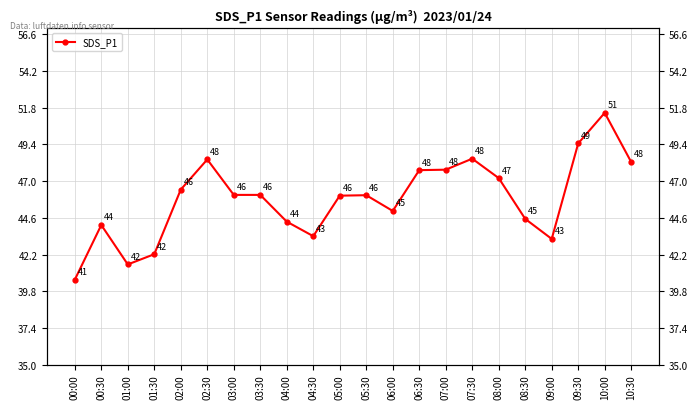

How many series are shown in this chart?

1